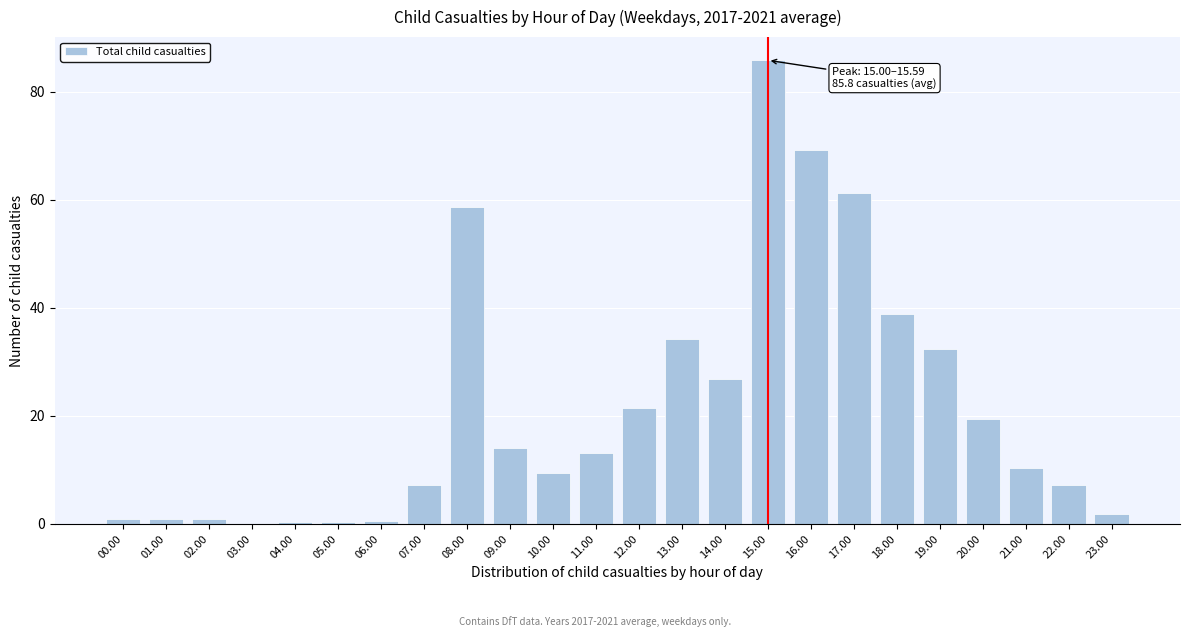

What is the change in value from 10.00 to 13.00?

+24.8